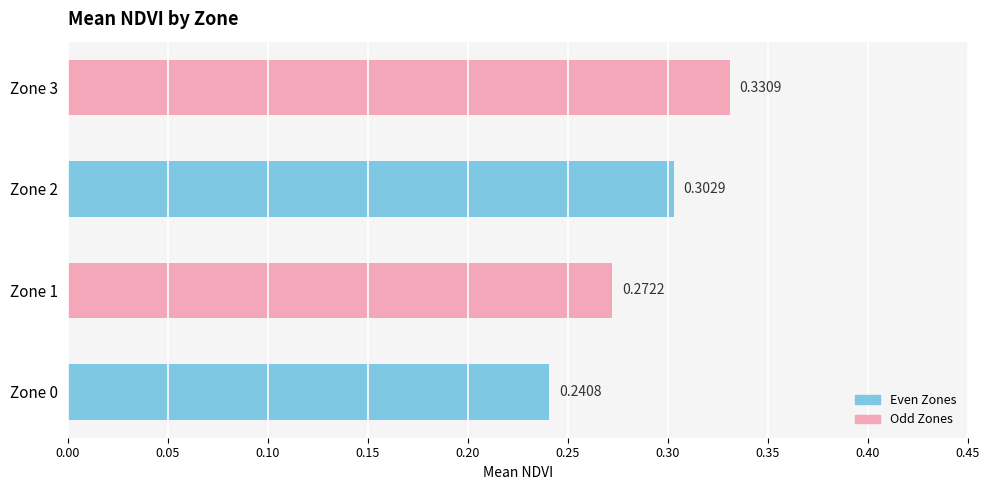

Rank the categories by value from highest to lowest.

Zone 3, Zone 2, Zone 1, Zone 0